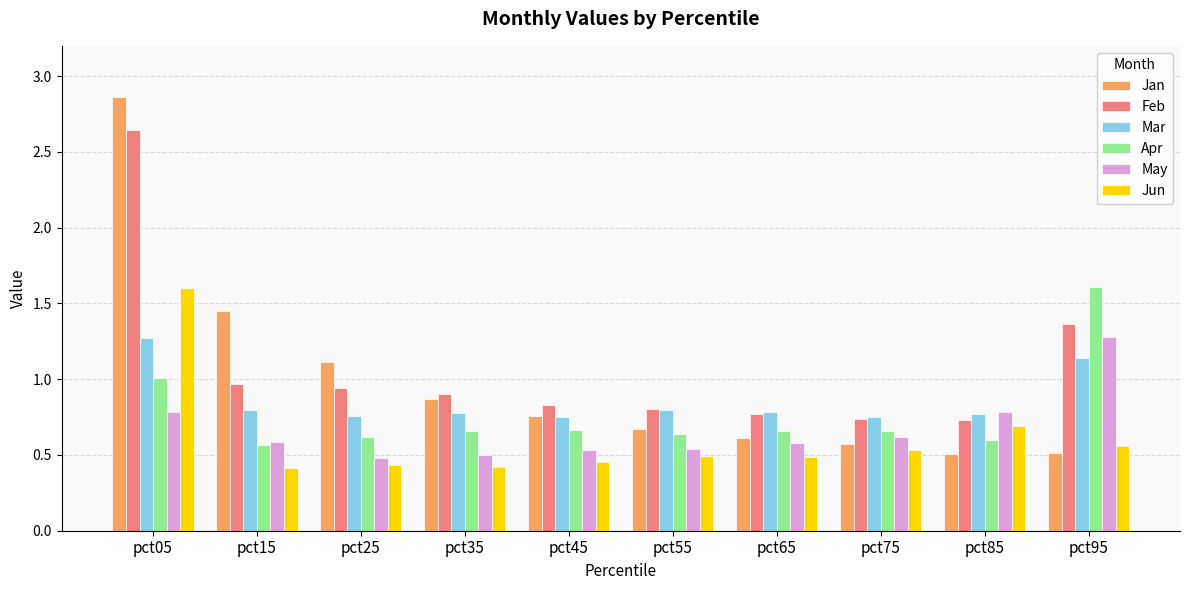

What is the sum of the May values at pct25 and pct45?

1.0